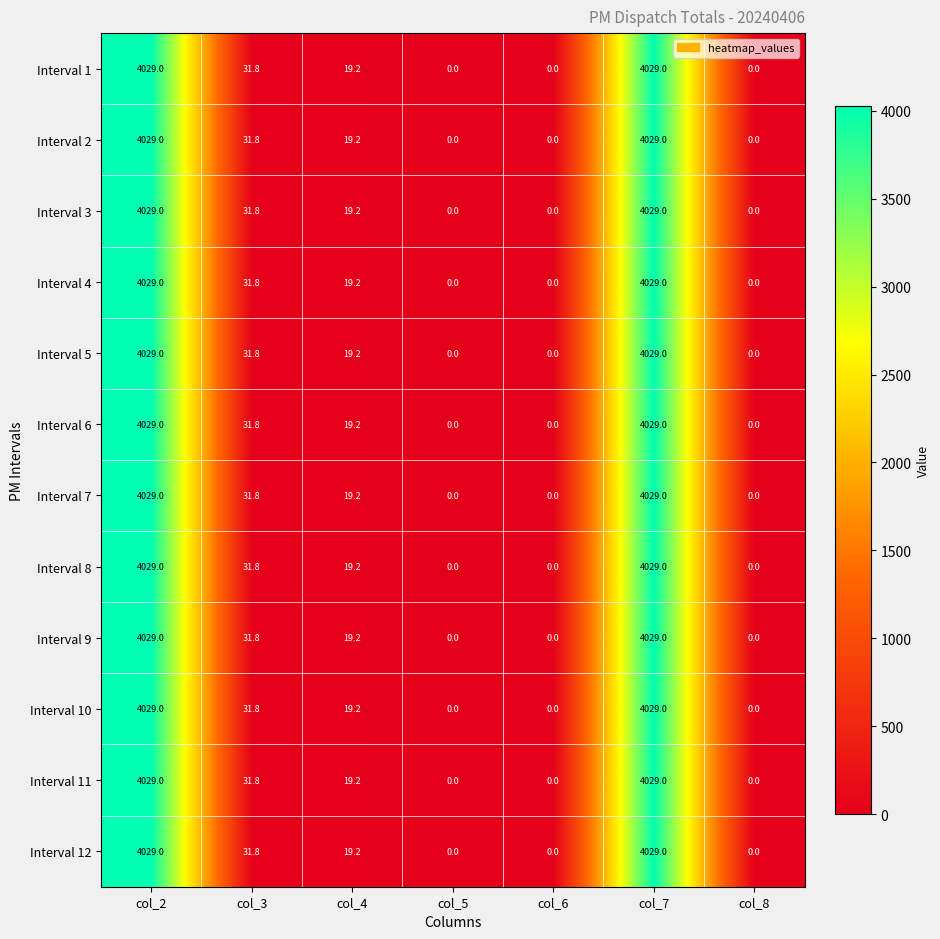

The Interval 8 series shows 4029.0 at col_2. True or false?

True